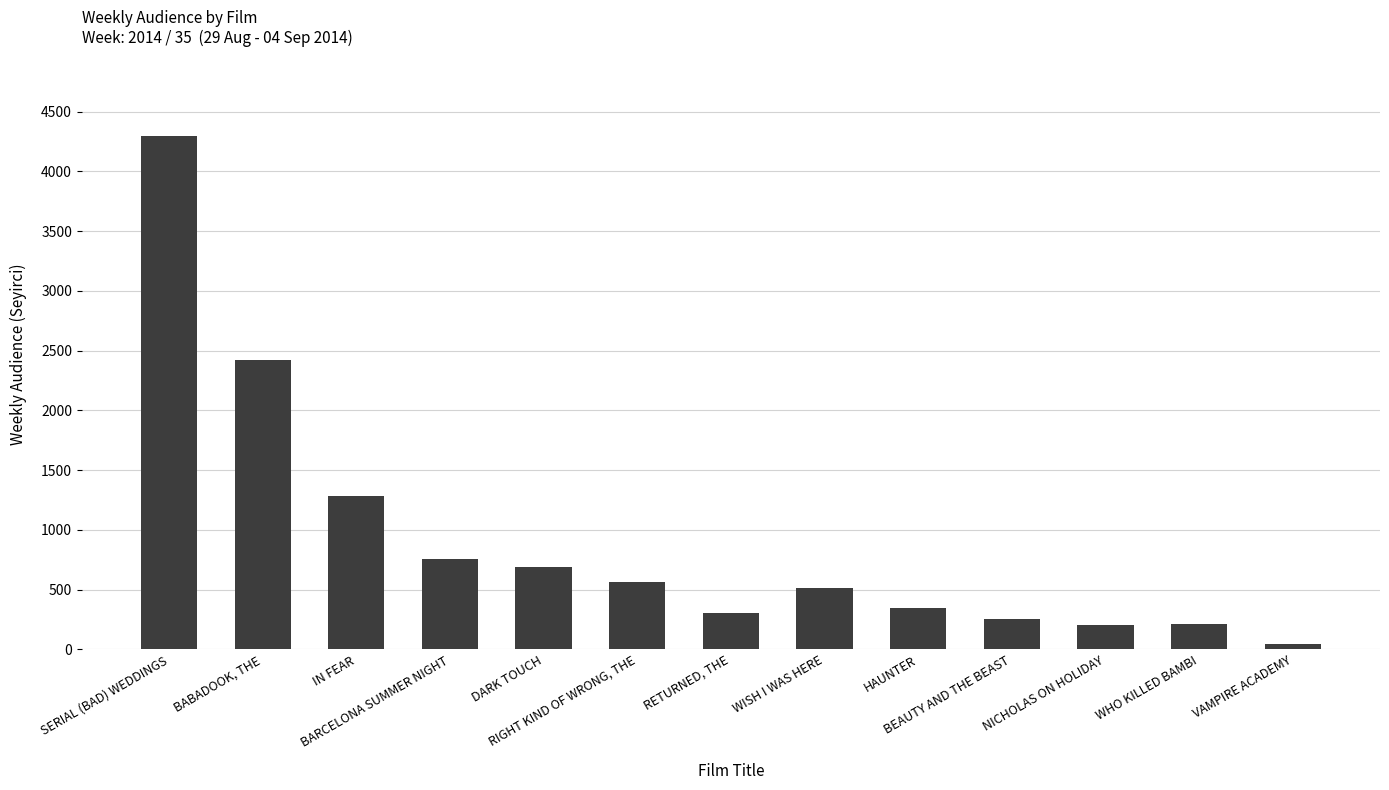

What is the difference between the maximum and minimum values?

4248